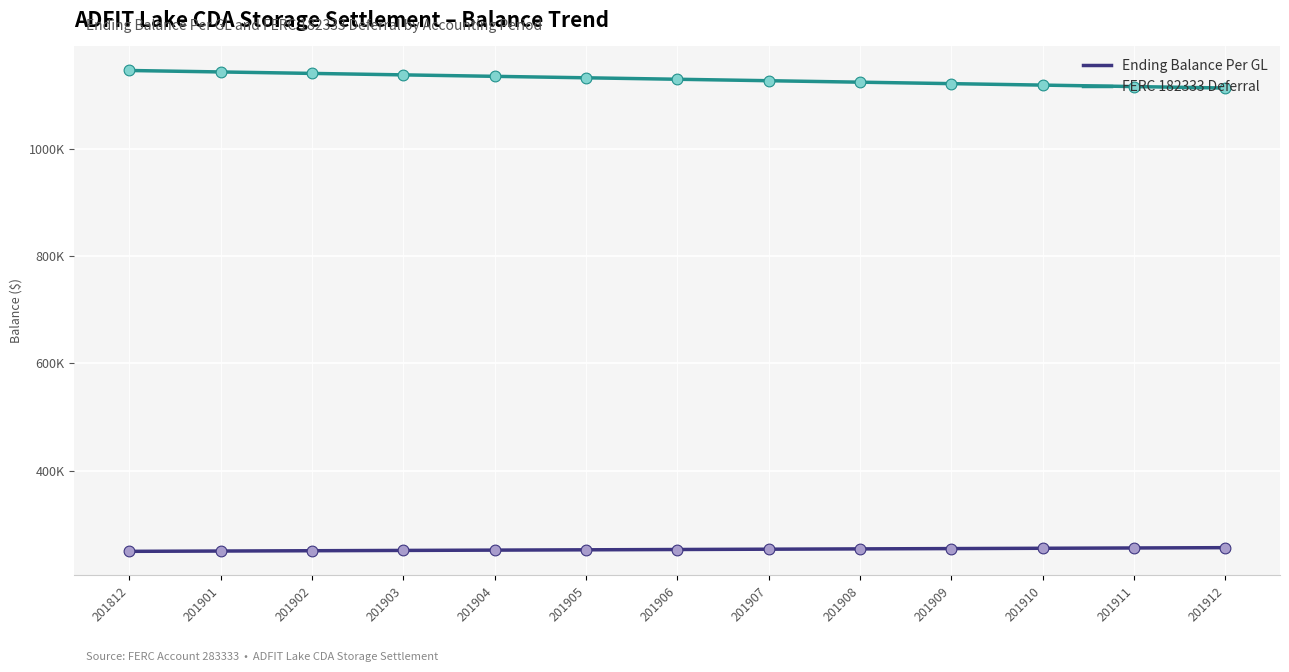

Does the chart have visible grid lines?

Yes